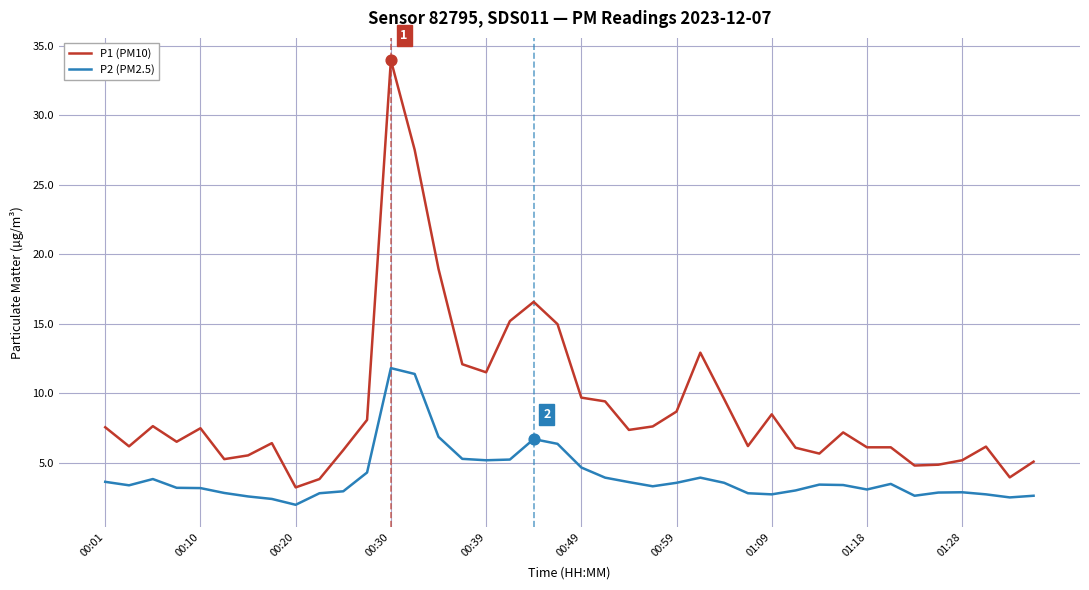

What are all the series names shown in the legend?

P1 (PM10), P2 (PM2.5)